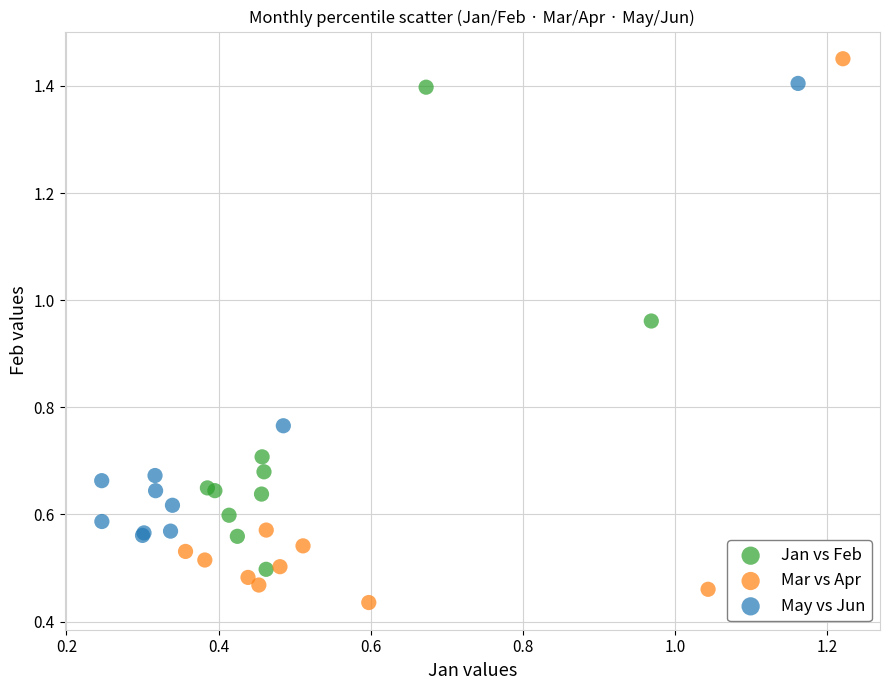

Which series contains the lowest Y value?

Mar vs Apr